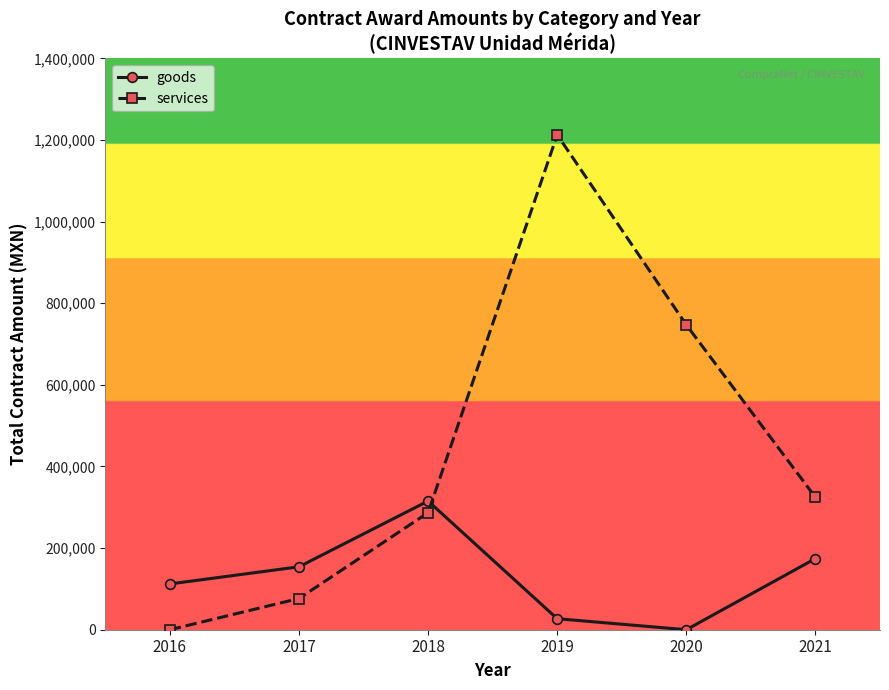

What is the sum of all goods values?

783127.7